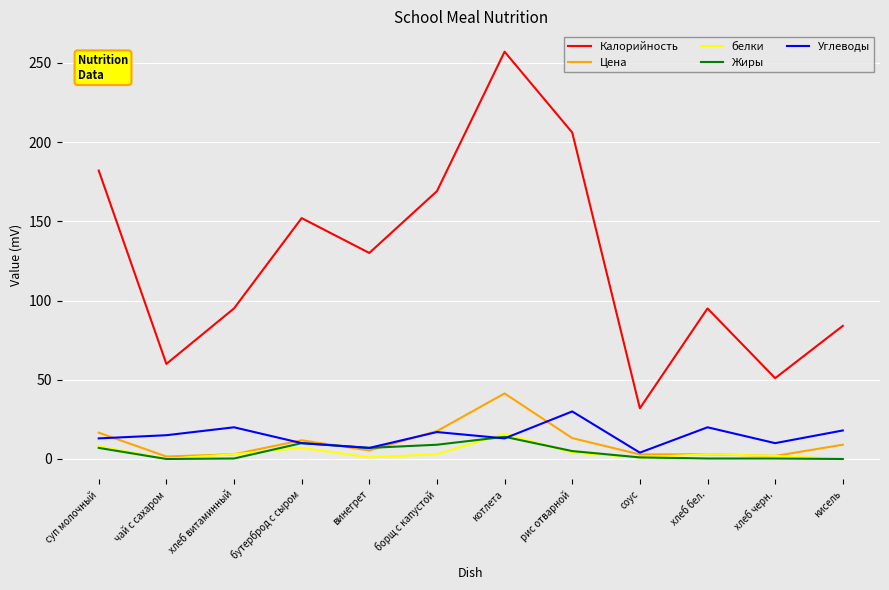

Between суп молочный and винегрет, which series saw the biggest shift?

Калорийность